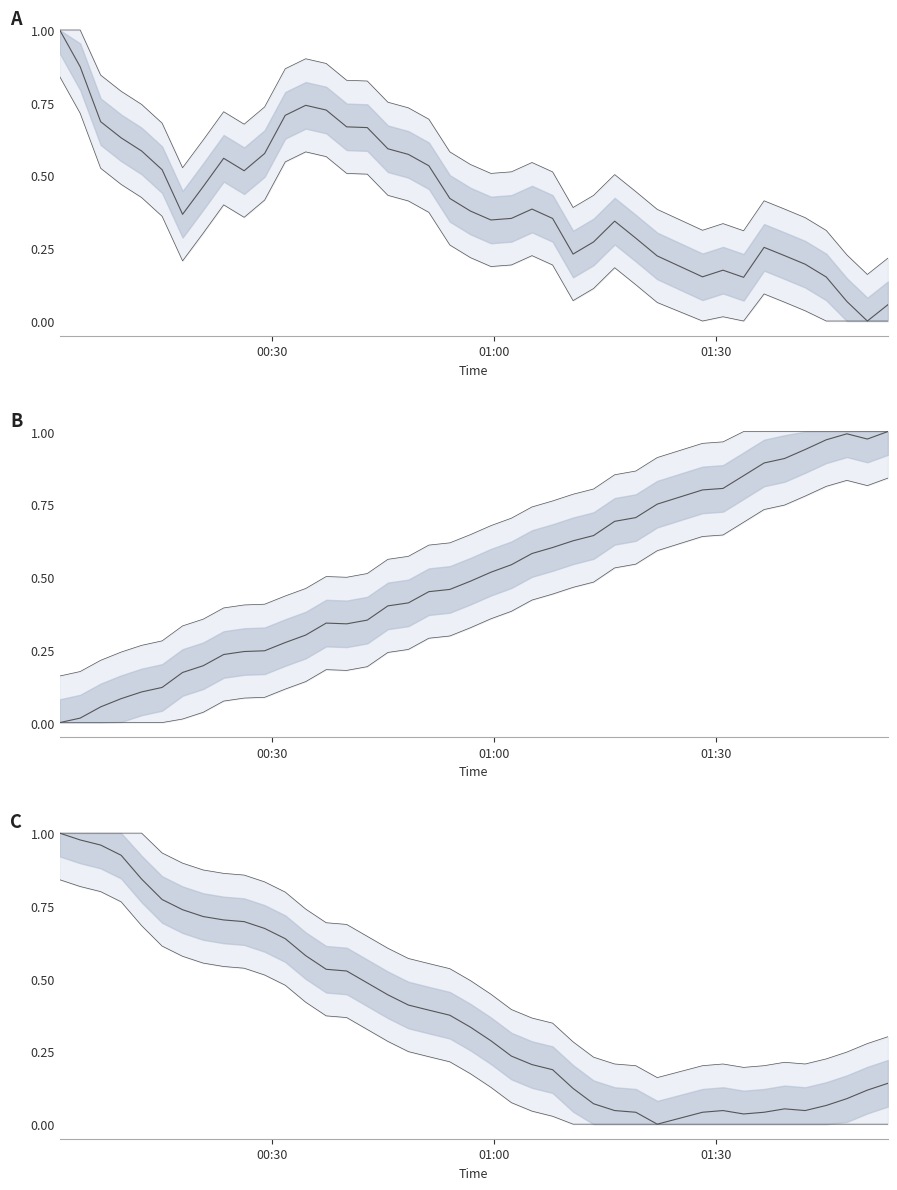

How many interior local valleys does the temperature series have?

3